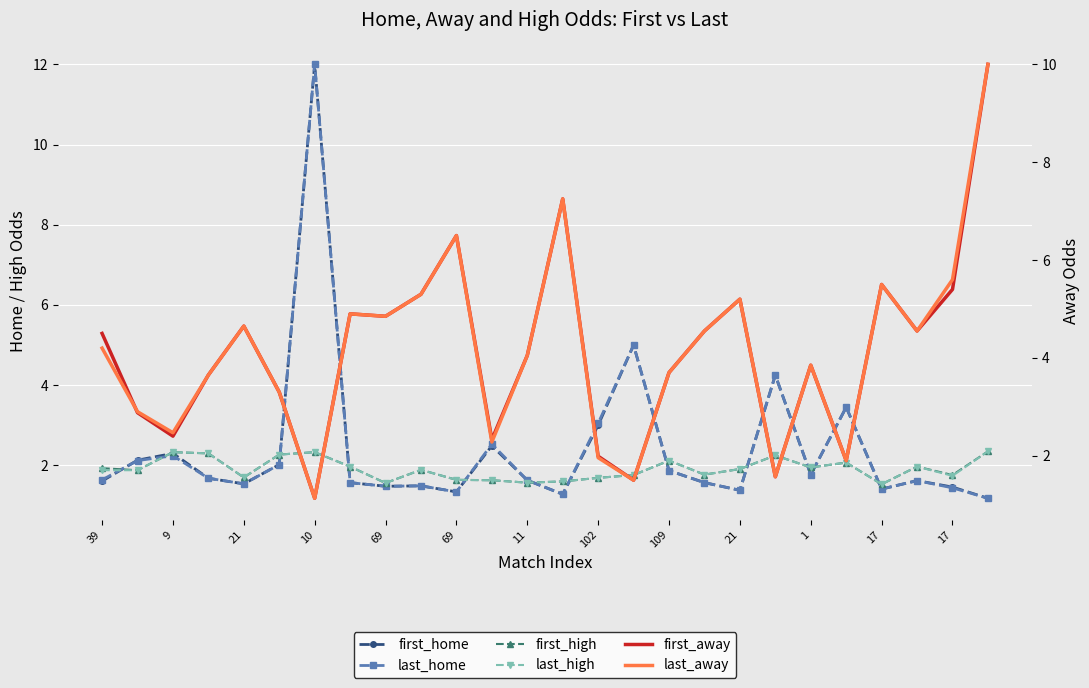

What is the label of the 8th point from the left?

102